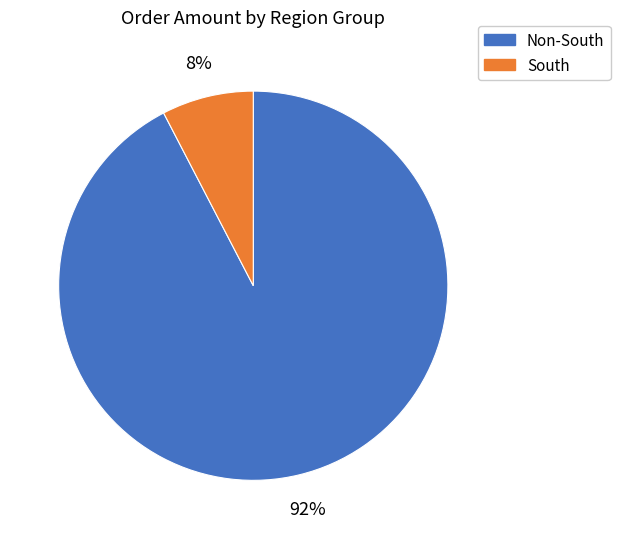

To the nearest percent, what is the average slice percentage?

50%